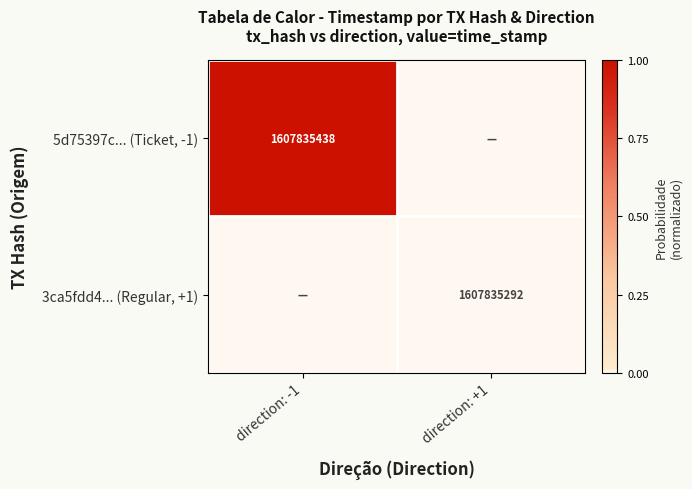

Is it true that 3ca5fdd4... (Regular, +1) equals 562625745 at direction: +1?

False